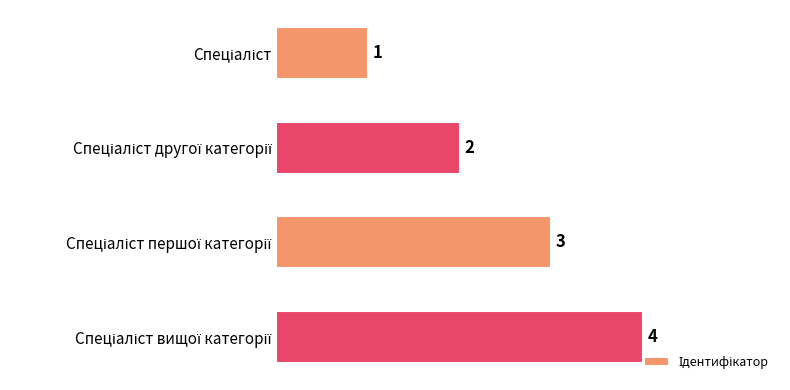

How many bars are there in total?

4